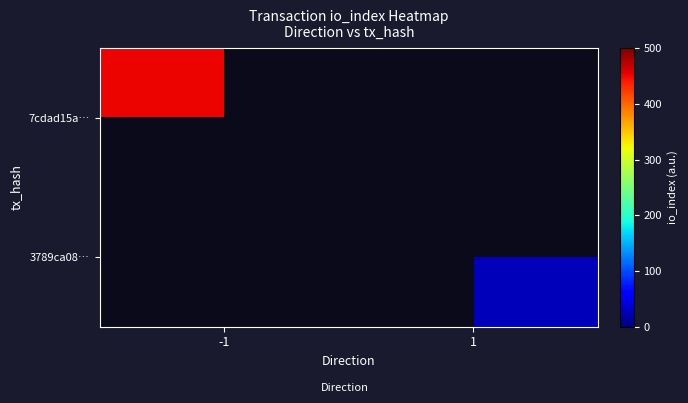

At which category is the sum across all series the highest?

-1